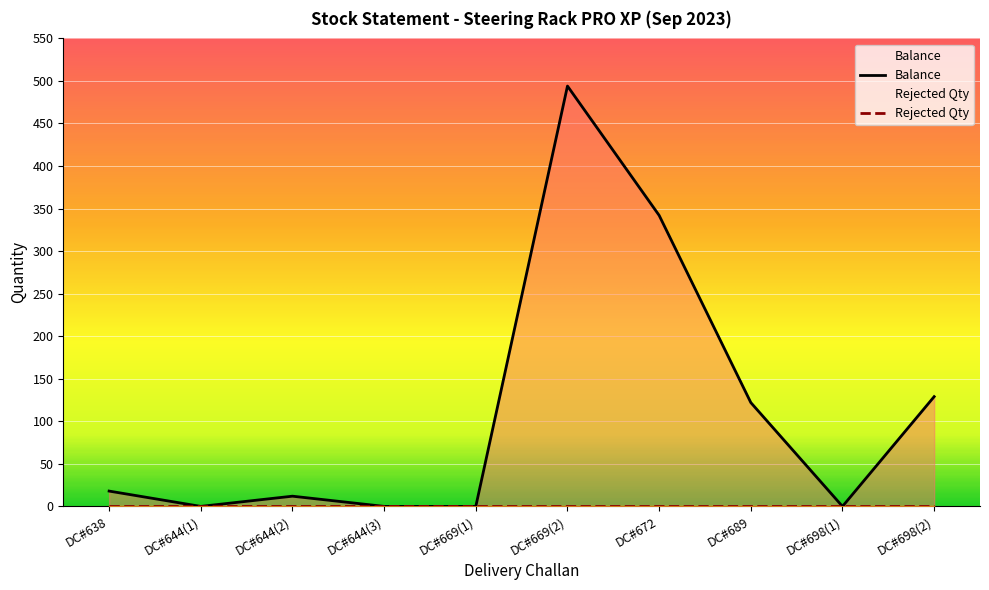

What is the value of the 8th point from the left?

122